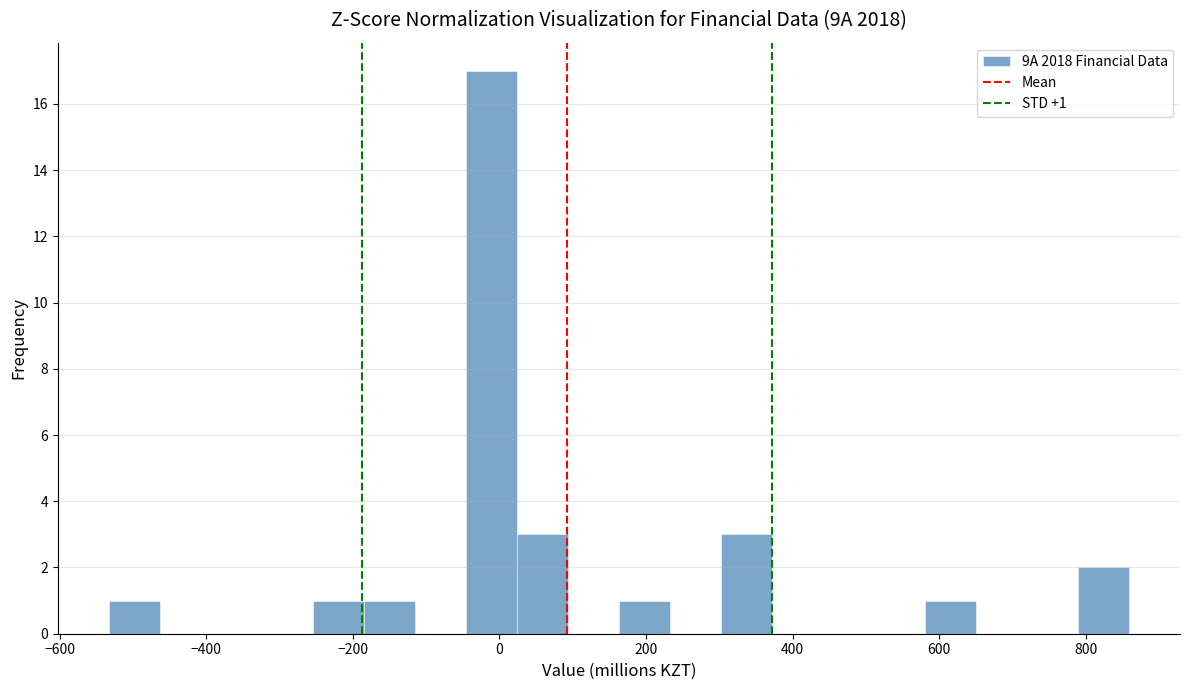

Read against the x-axis, roughly where is the centre of the tallest bar?

-20